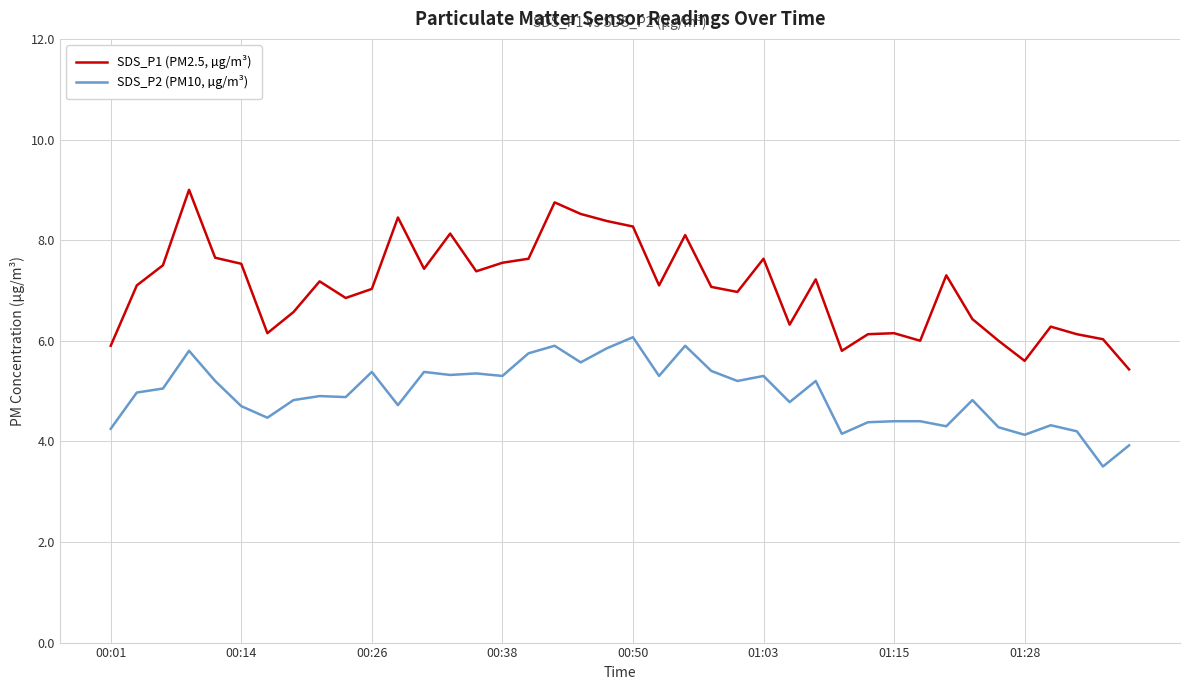

What is the difference between the second highest and second lowest values in the SDS_P2 (PM10, µg/m³) series?

2.0